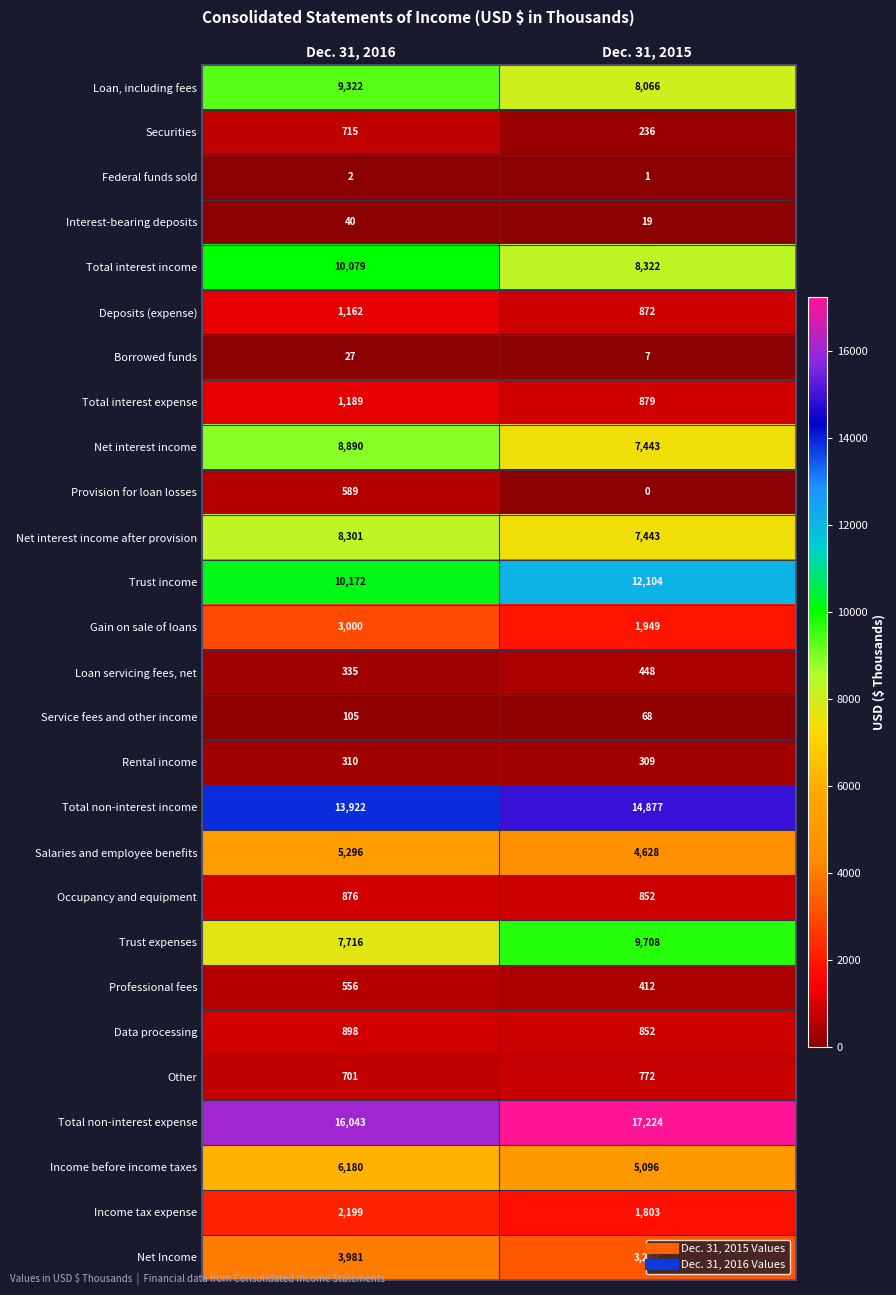

At which category is the sum across all series the highest?

Dec. 31, 2016